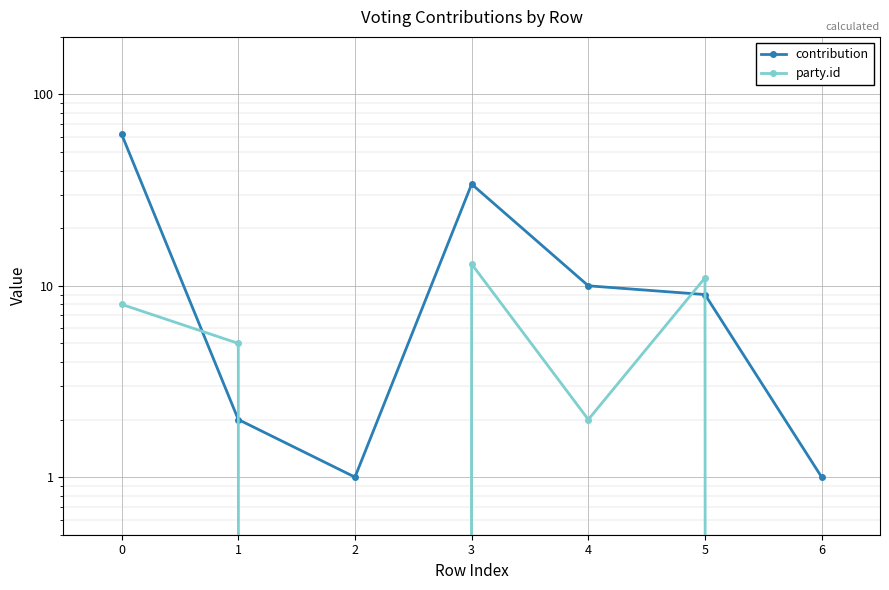

True or false: party.id and contribution cross at least once.

True